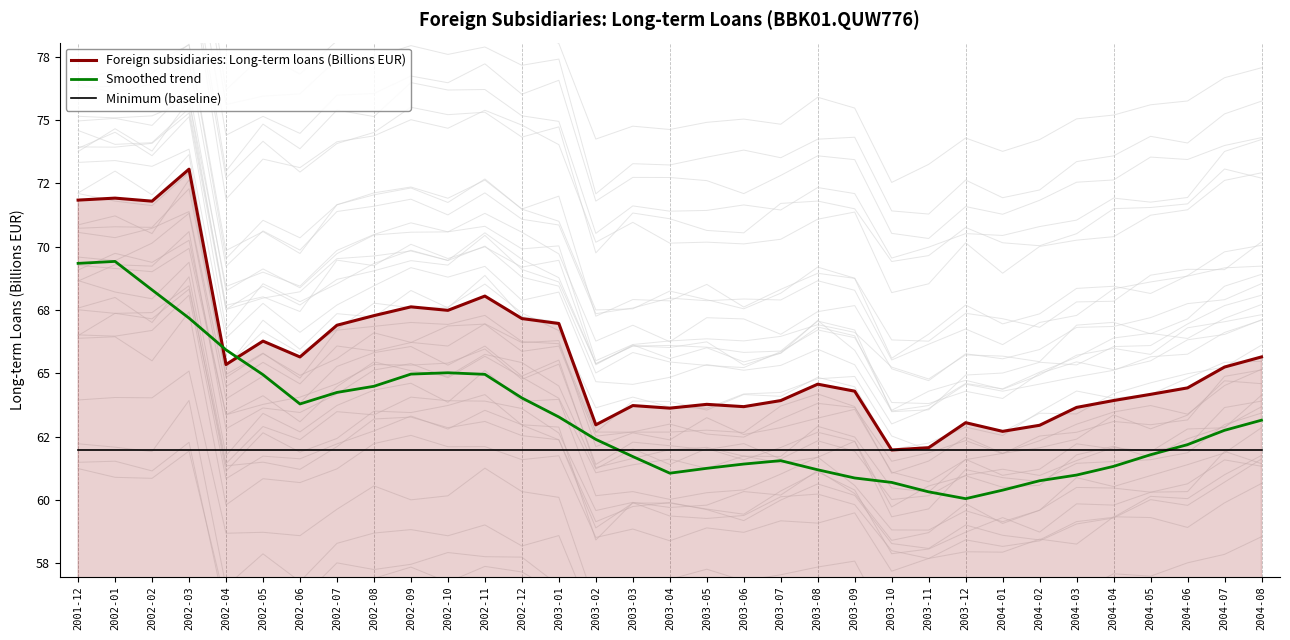

Where is the first local minimum for Smoothed trend?

2002-06